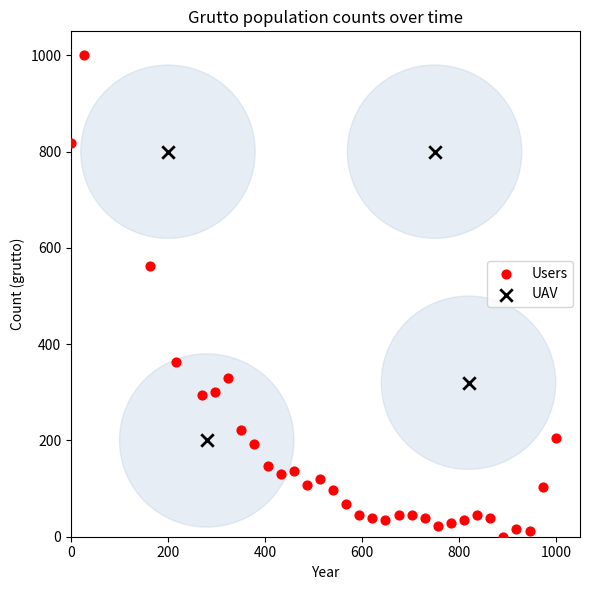

Which series contains the lowest Y value?

Users